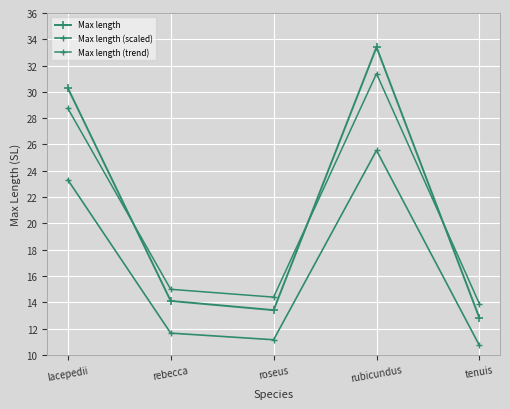

Does the chart display data point markers on the line(s)?

Yes